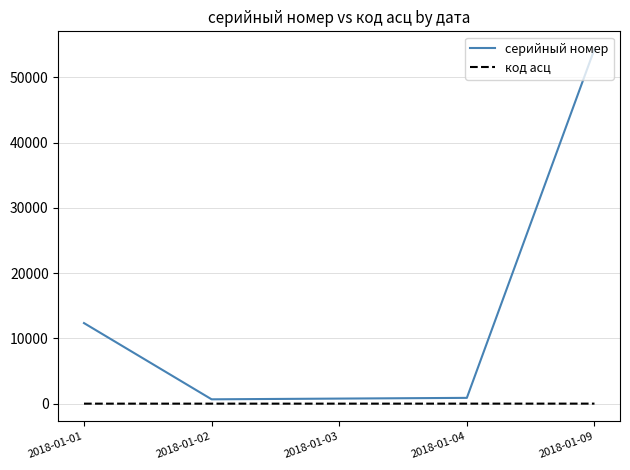

What is the approximate value of серийный номер at 2018-01-01?

12345